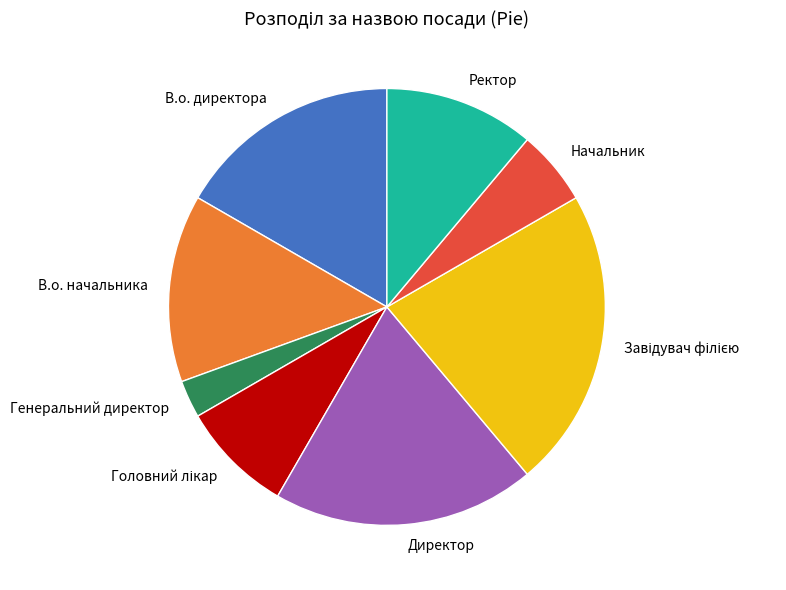

Approximately how many times larger is the value at В.о. начальника compared to Генеральний директор?

5.0